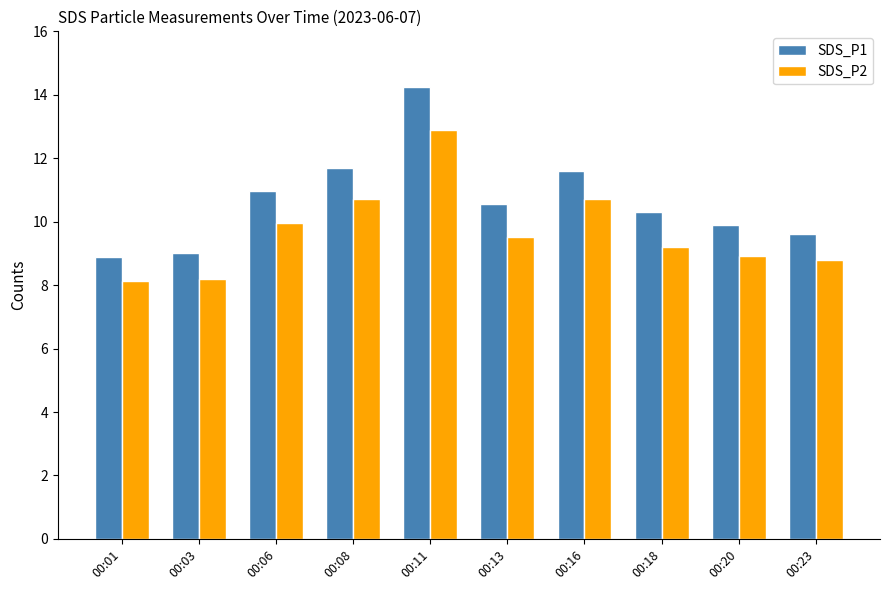

The value of SDS_P2 at 00:23 is 12.9. True or false?

False